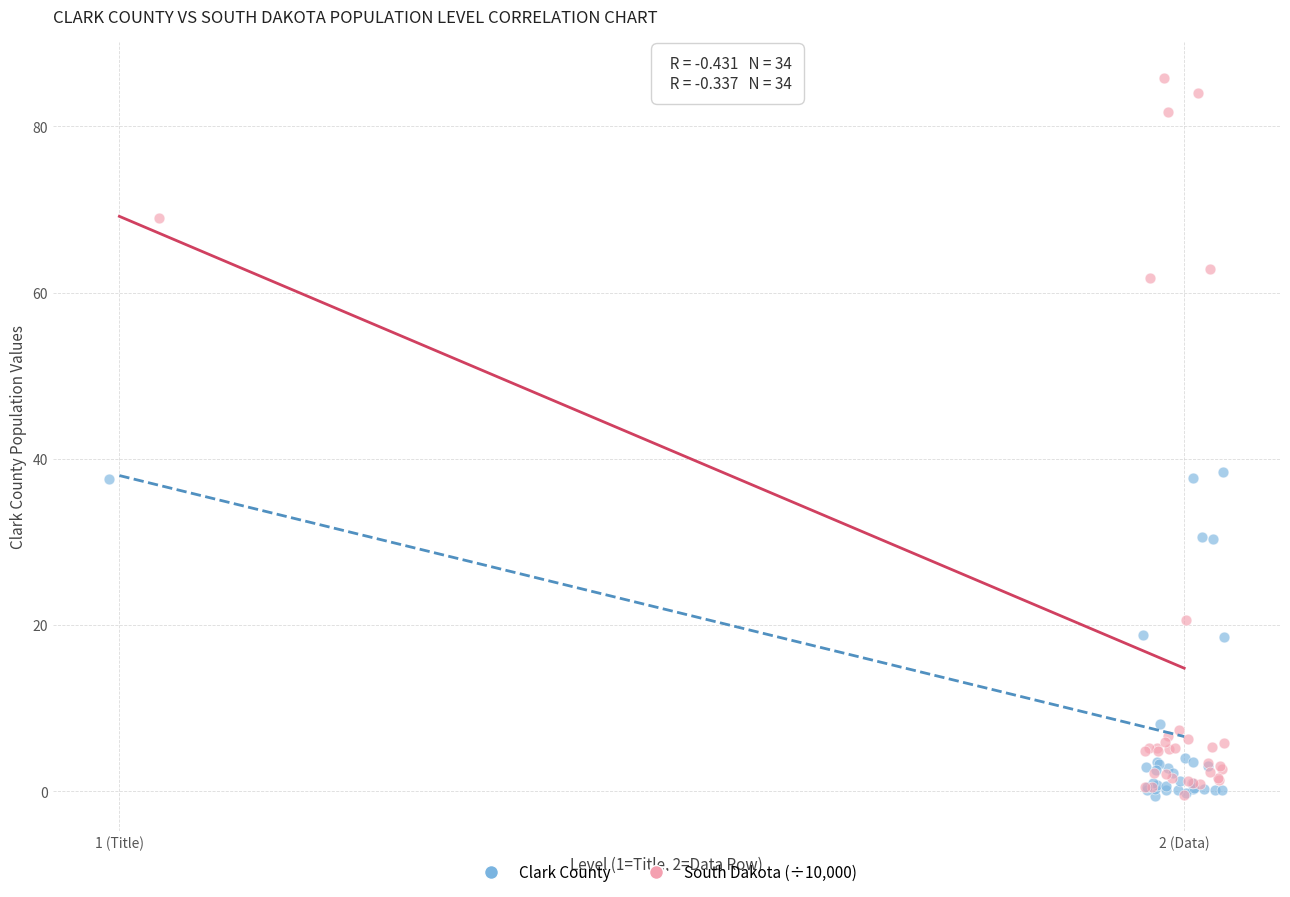

Which series contains the highest Y value?

South Dakota (÷10,000)